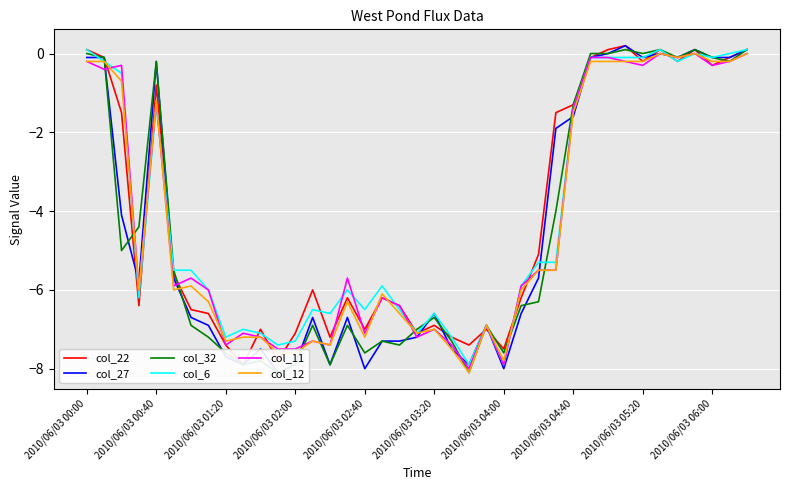

Between 2010/06/03 01:20 and 20, which series saw the biggest shift?

col_11